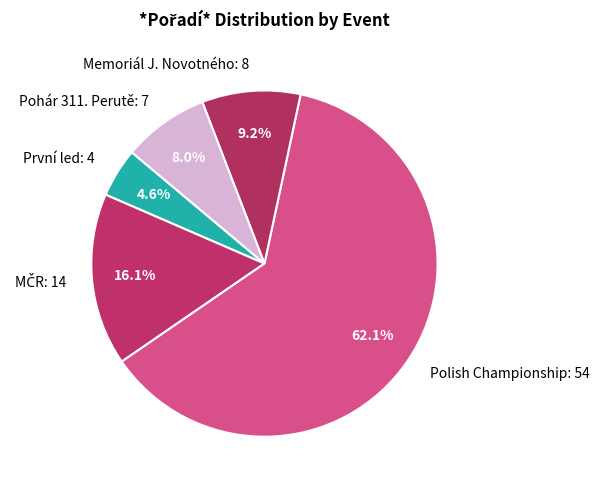

How many segments does this pie chart have?

5